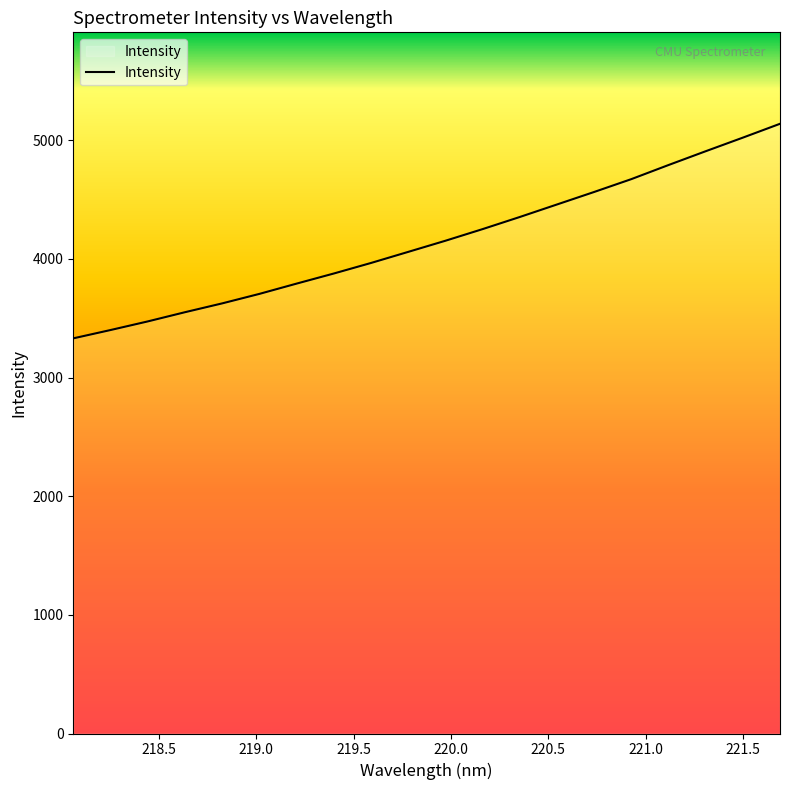

What is the minimum value shown in the chart?

3330.4